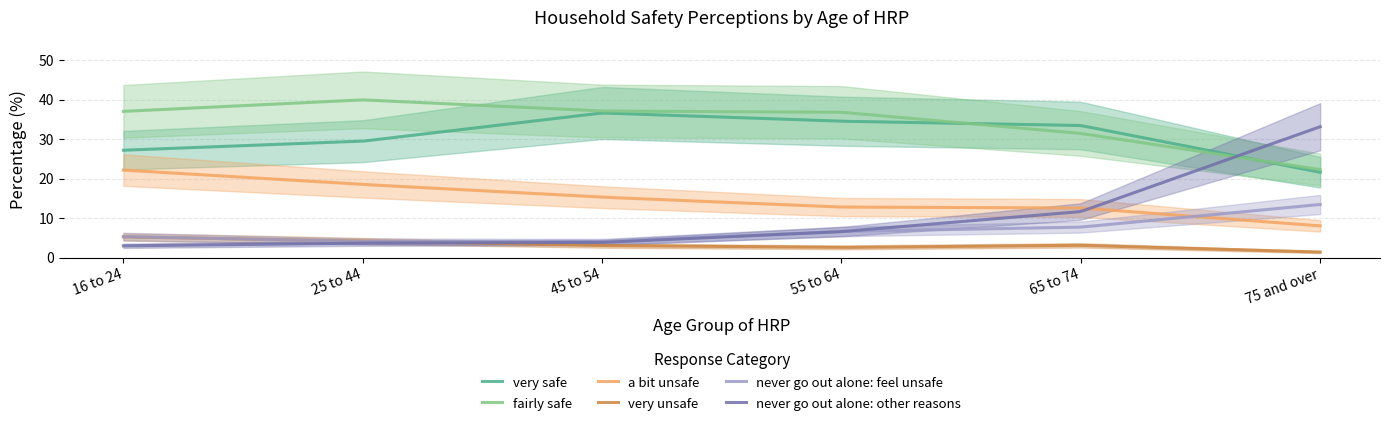

Which series changed the most between 45 to 54 and 55 to 64?

never go out alone: other reasons